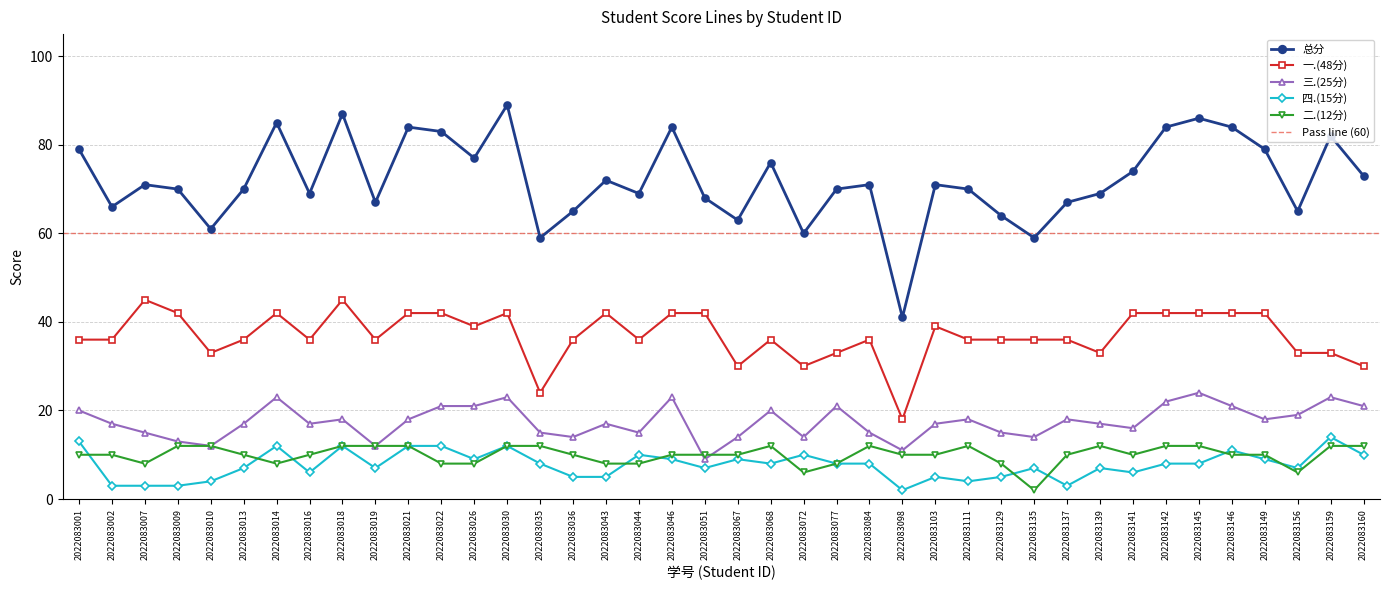

At which category does 一.(48分) reach its first local peak?

2022083007